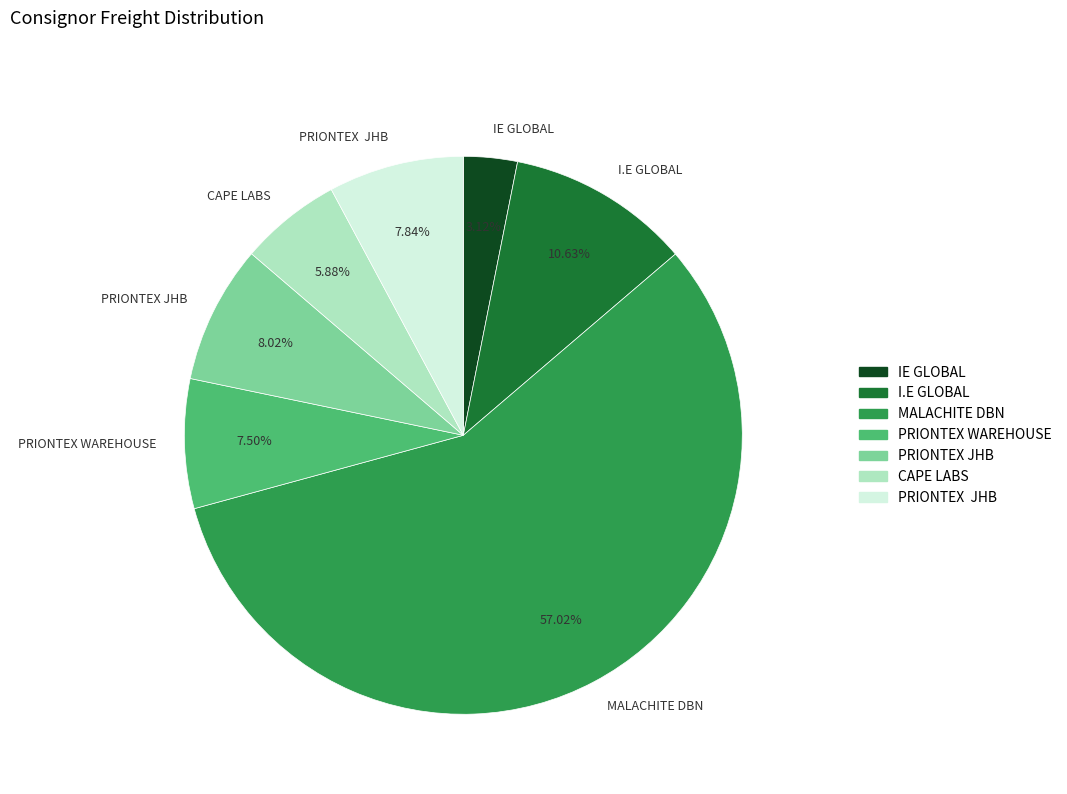

Is there a majority slice in this chart?

Yes